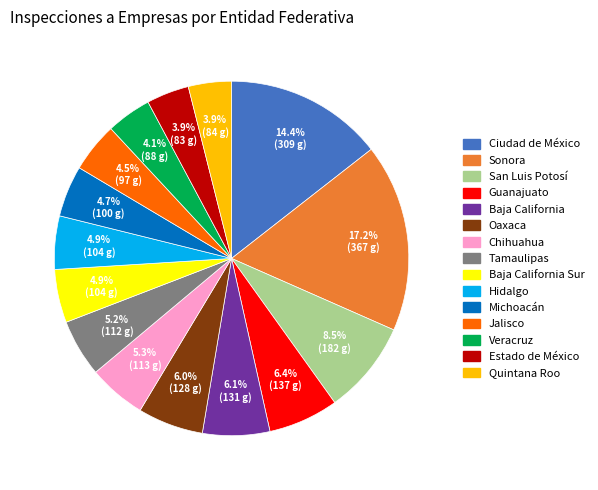

To the nearest percent, what percentage of the pie is Chihuahua?

5%